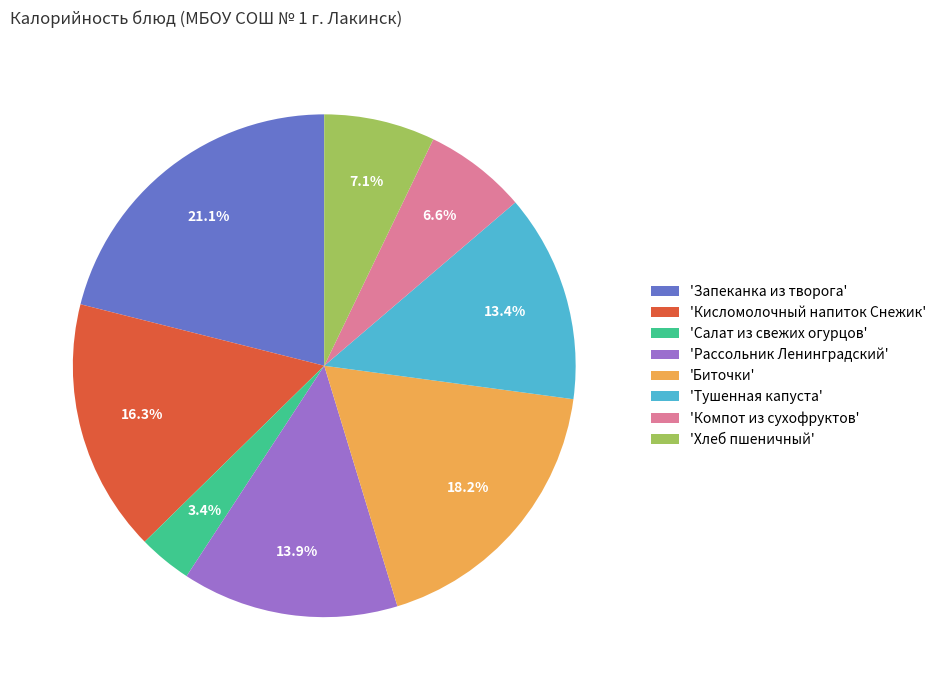

Count the number of slices in the pie.

8